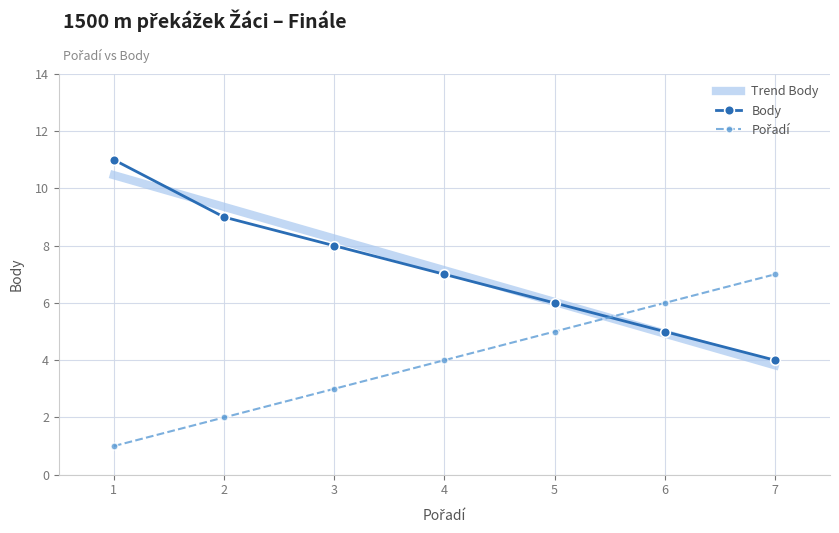

List the labels in order of Body value, smallest first.

7, 6, 5, 4, 3, 2, 1